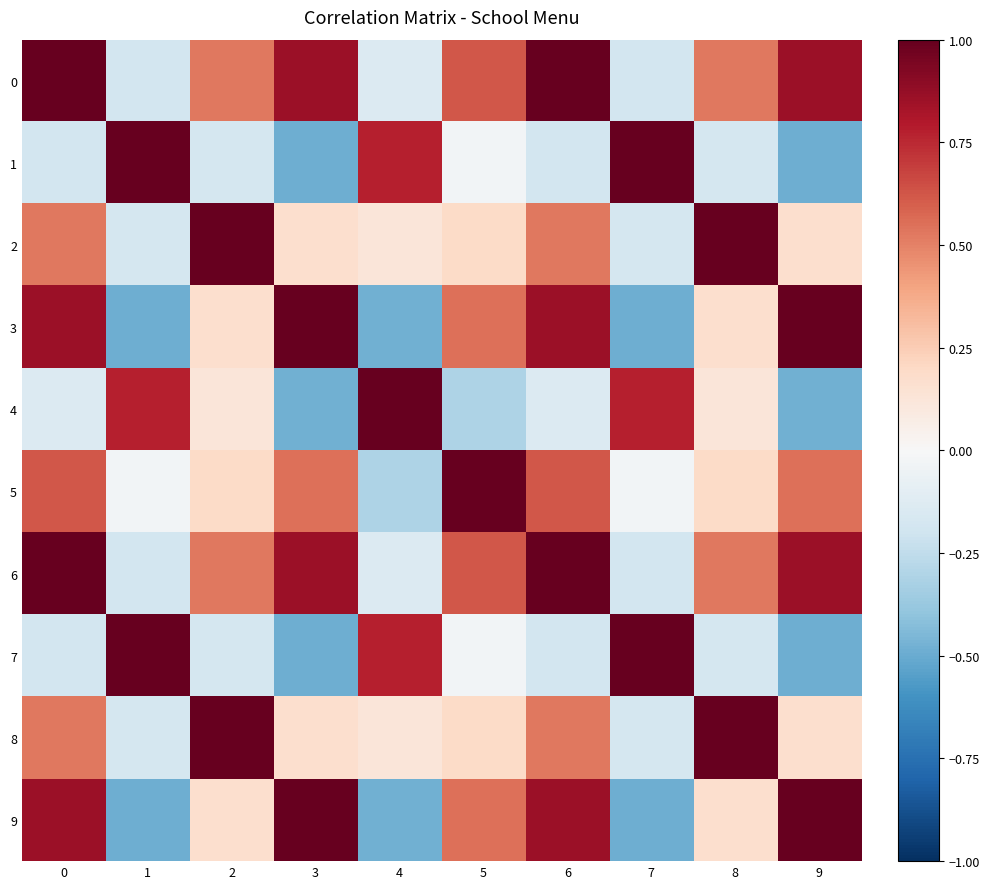

What is the total value across all series at 1?

1.0